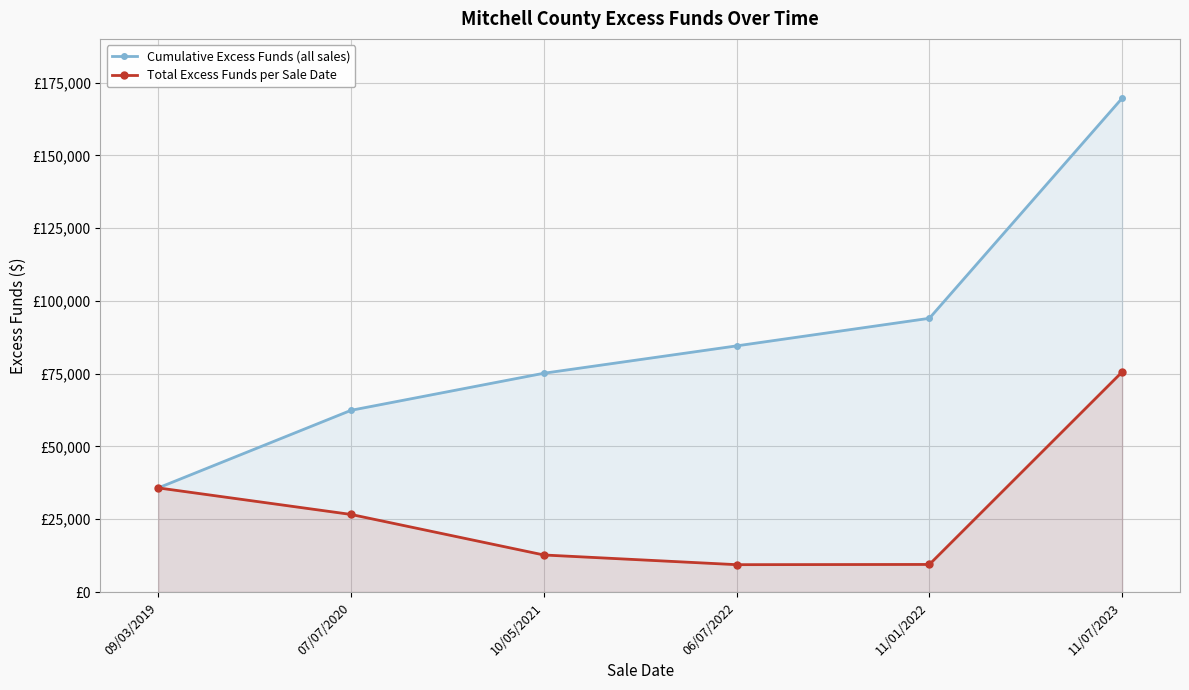

Which series has the largest total across all categories?

Cumulative Excess Funds (all sales)